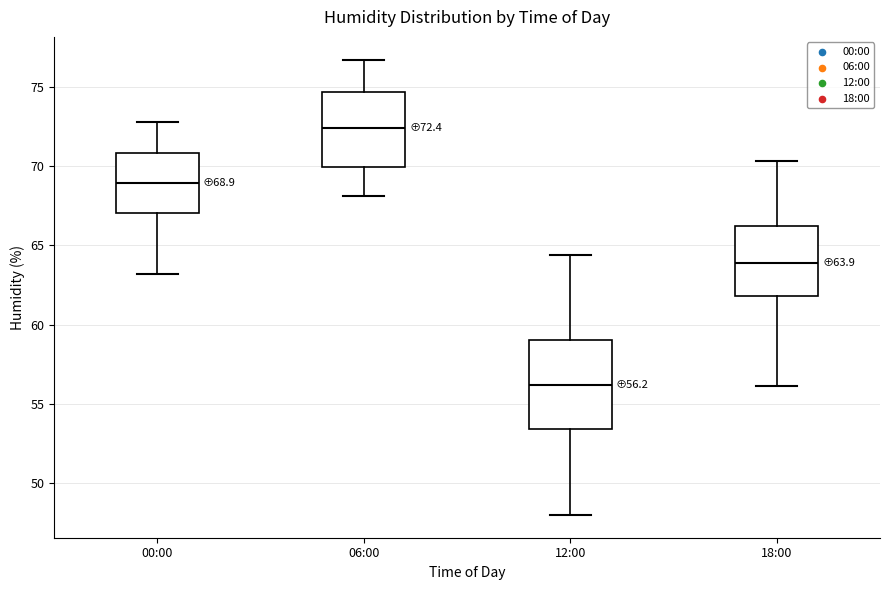

Comparing the boxes themselves (not the whiskers), which one is the tallest?

12:00